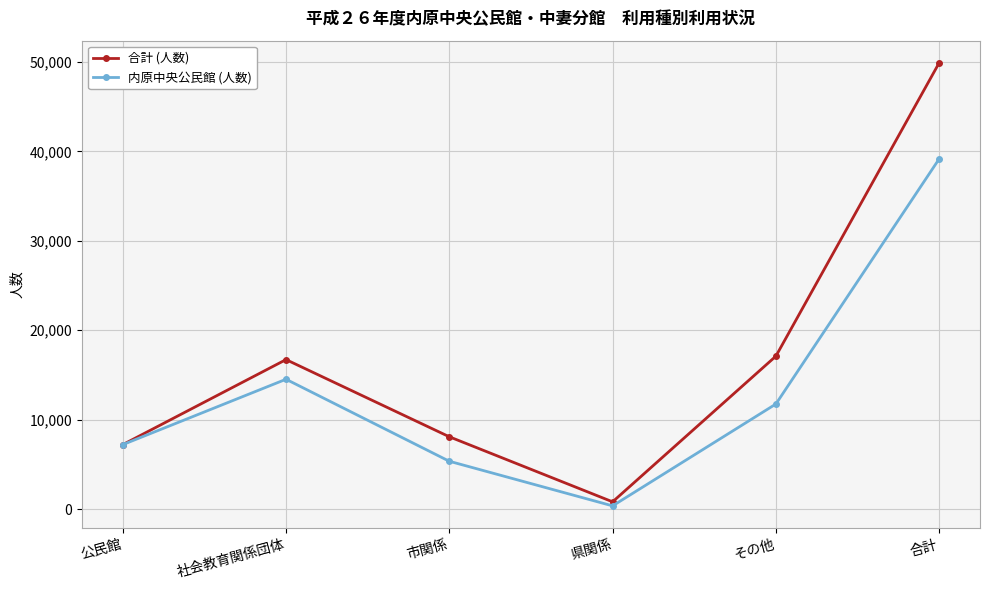

At which label is 内原中央公民館 (人数) closest to 19758?

社会教育関係団体